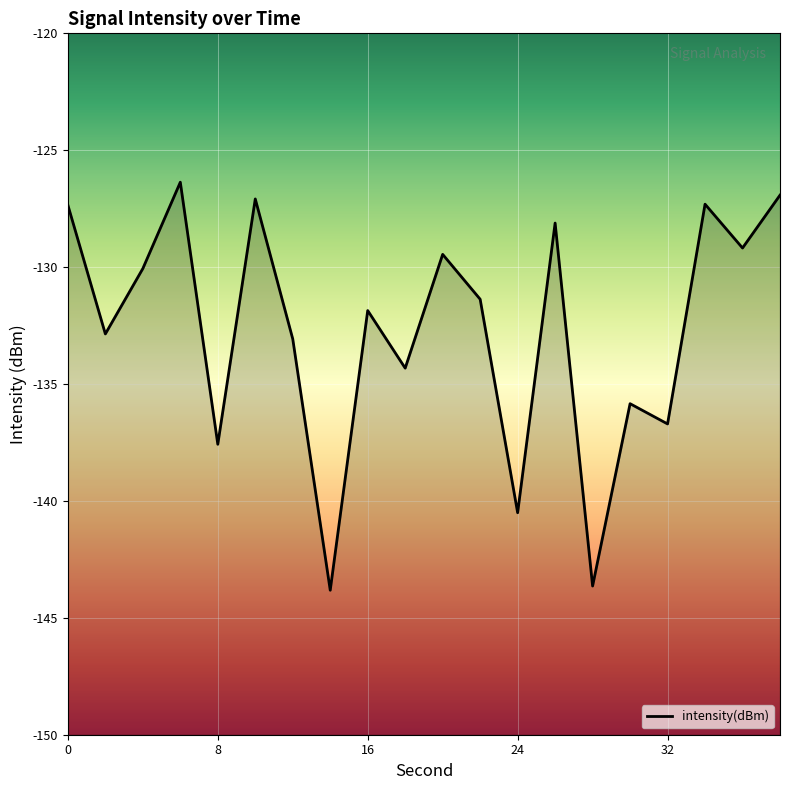

True or false: the data has more than 1 interior local peaks.

True